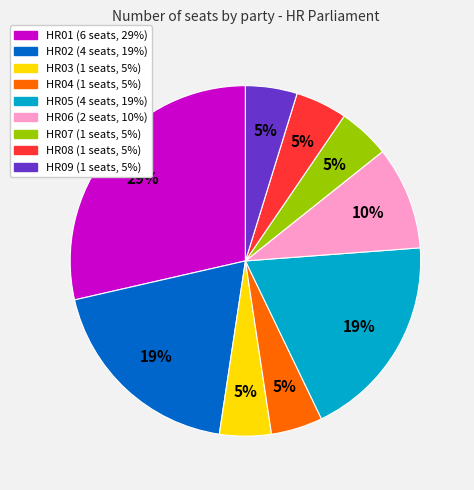

Count the number of slices in the pie.

9